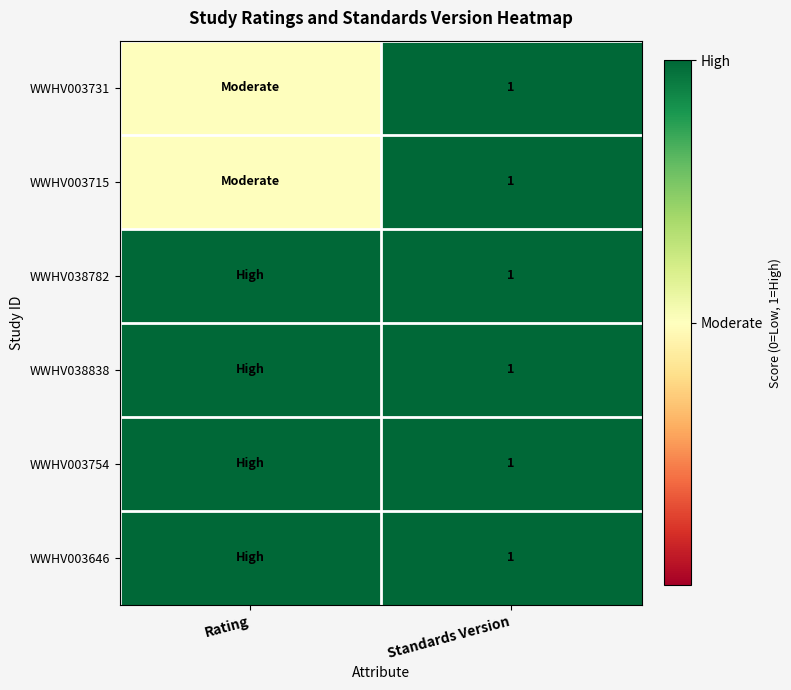

The WWHV038782 series shows 1.5 at Standards Version. True or false?

False